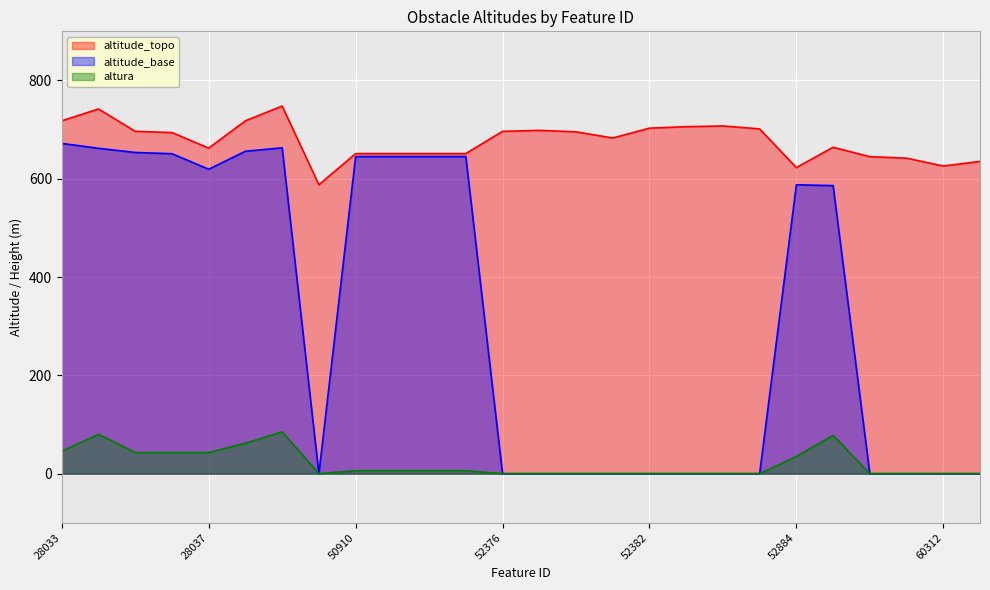

How many values in the altura series are below 6?

13